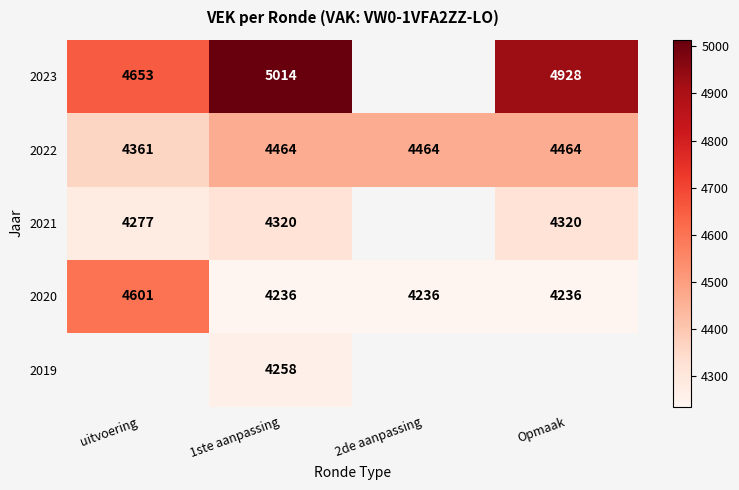

How many 2020 values are between 4236 and 4601?

4